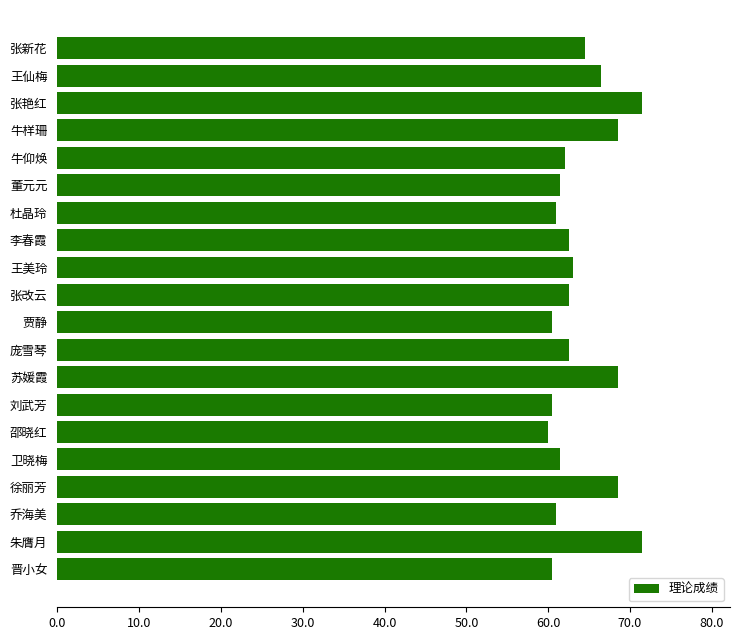

Is it true that the value at 徐丽芳 is 31.2?

False